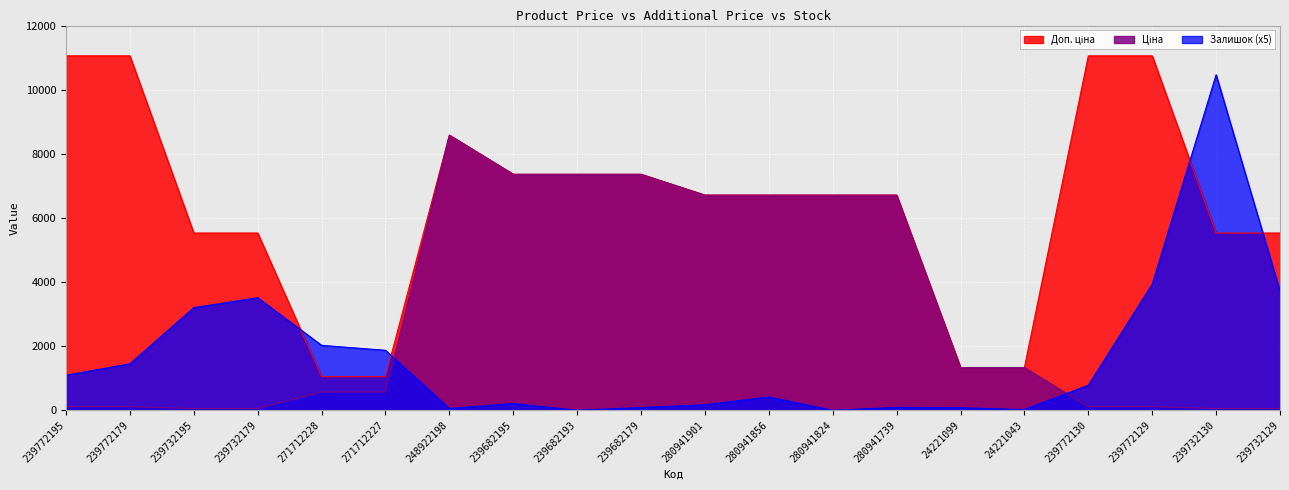

Reading left to right, extract all data points from this chart.

Ціна: 110.5	110.5	55.3	55.3	571.6	571.6	8581.1	7360.2	7360.2	7360.2	6710.2	6710.2	6710.2	6710.2	1332.7	1332.7	110.5	110.5	55.3	55.3
Доп. ціна: 11055.0	11055.0	5528.0	5528.0	1048.0	1048.0	8581.1	7360.2	7360.2	7360.2	6710.2	6710.2	6710.2	6710.2	1333.0	1333.0	11055.0	11055.0	5528.0	5528.0
Залишок: 1090.0	1450.0	3200.0	3510.0	2025.0	1870.0	55.0	210.0	0.0	85.0	170.0	415.0	0.0	90.0	80.0	20.0	780.0	3930.0	10465.0	3720.0